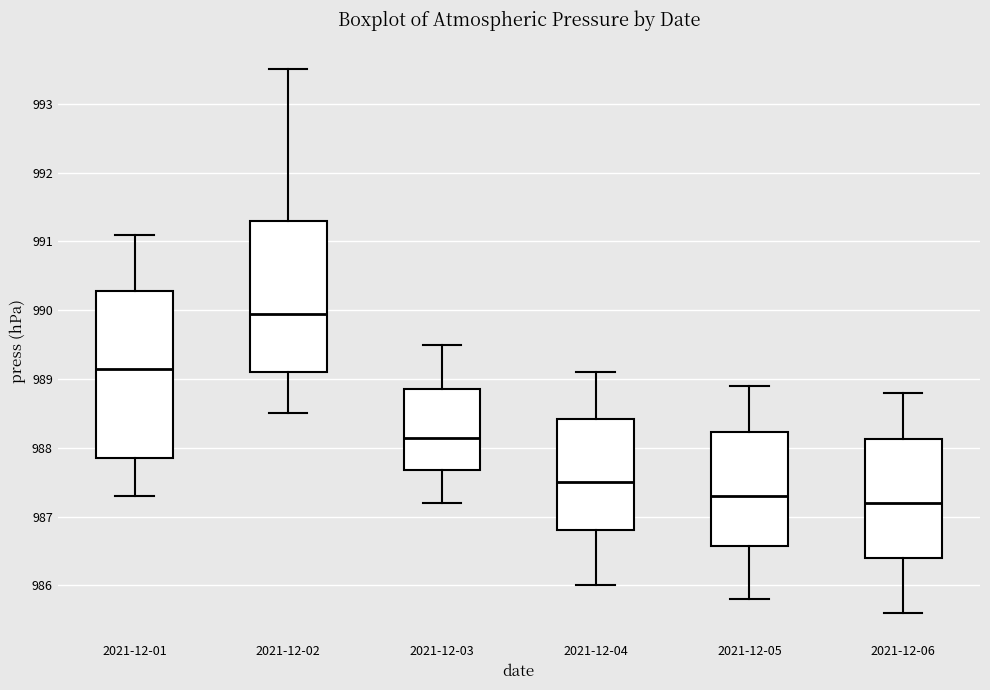

Comparing the boxes themselves (not the whiskers), which one is the tallest?

2021-12-01